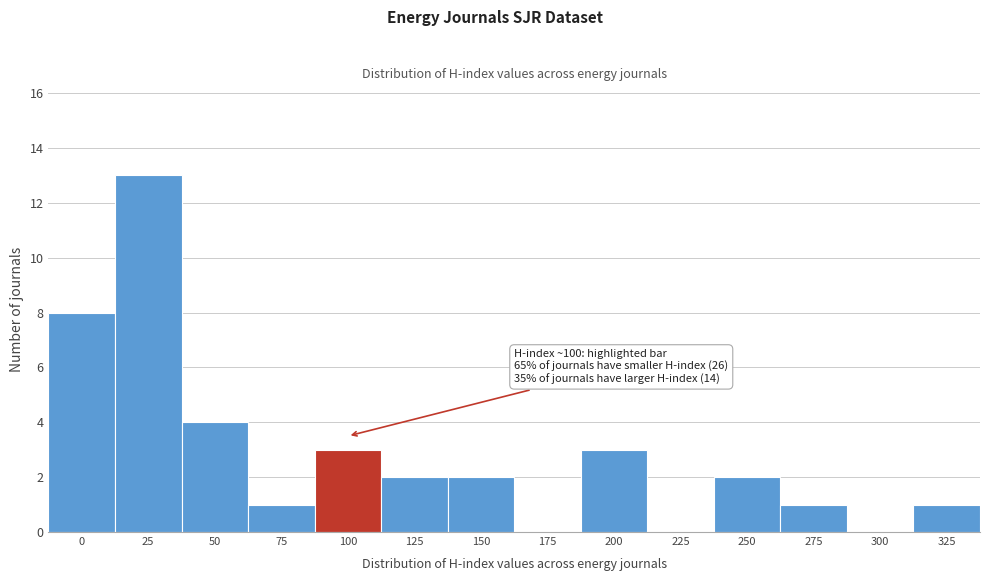

Reading right to left, extract all data points from this chart.

325=1	300=0	275=1	250=2	225=0	200=3	175=0	150=2	125=2	100=3	75=1	50=4	25=13	0=8